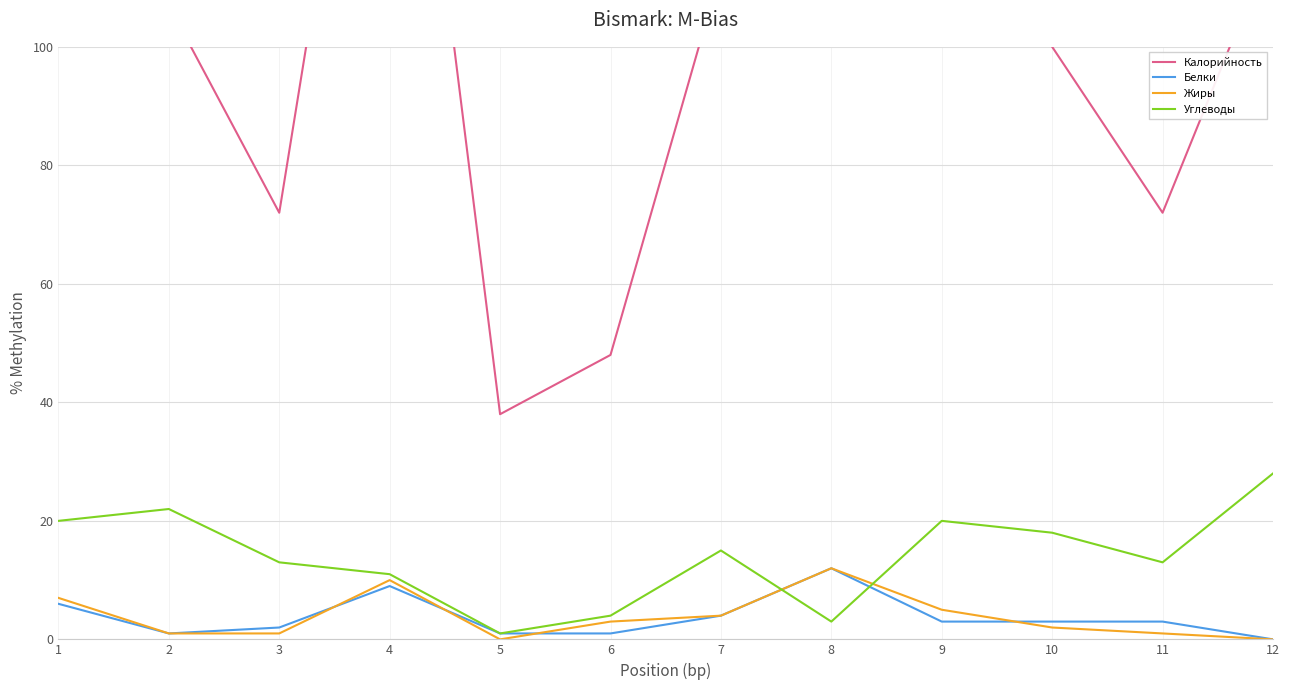

True or false: Калорийность and Углеводы cross at least once.

False